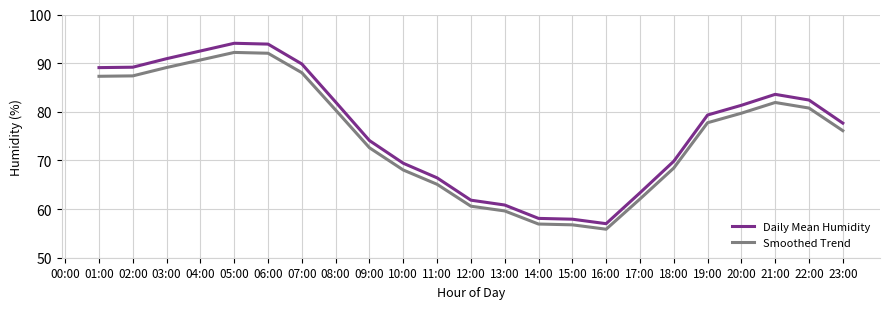

In Daily Mean Humidity, how many points are lower than both neighbors (excluding endpoints)?

1